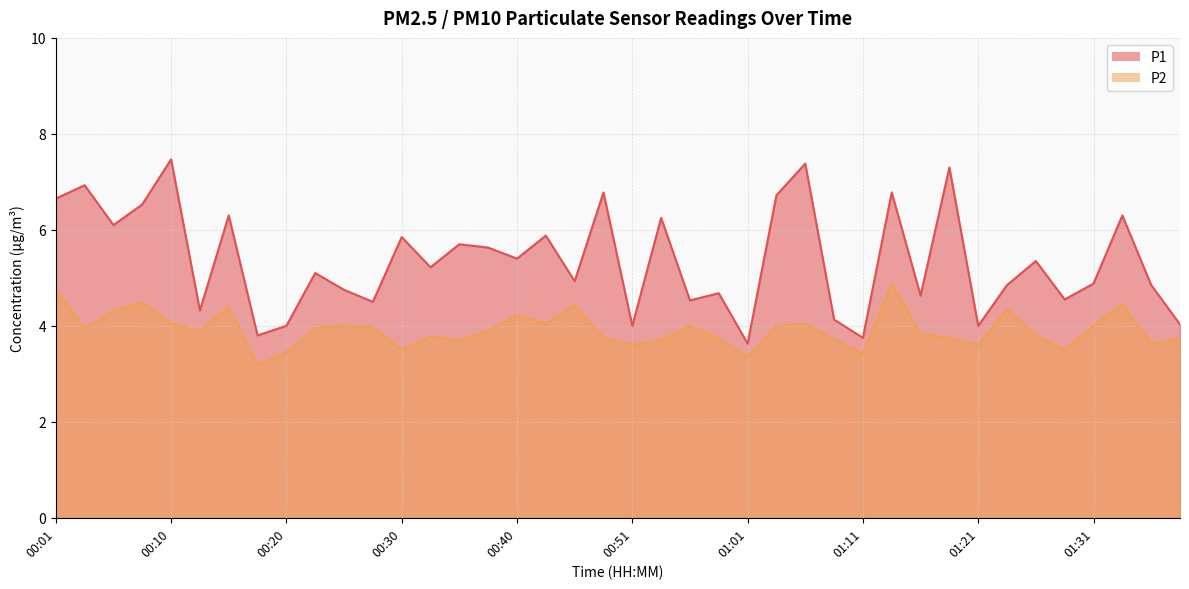

What is the value of the P2 point at the 23rd from the left?

4.0